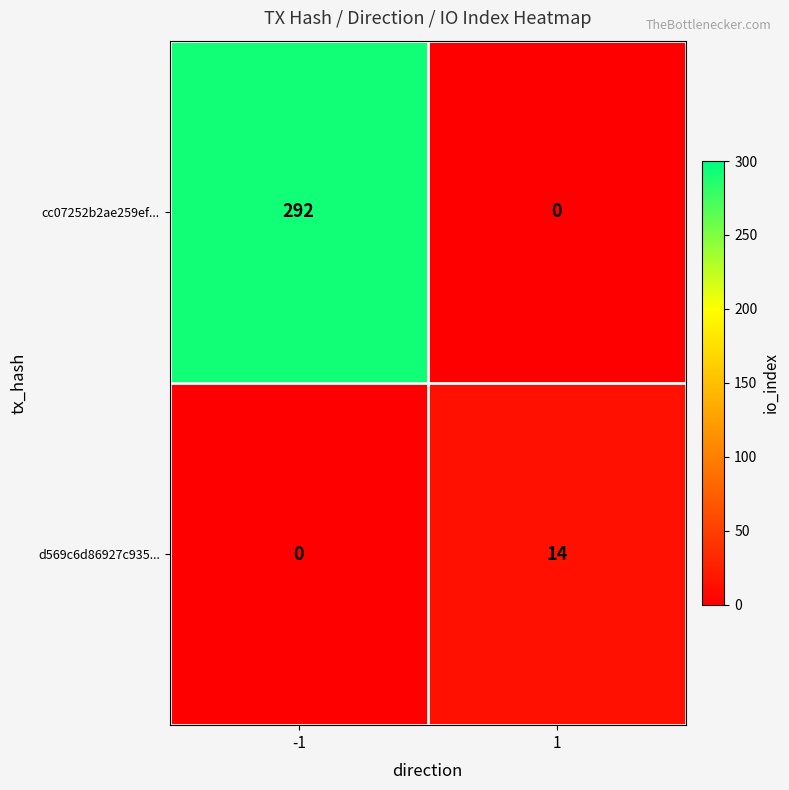

How many data points does each series have?

2